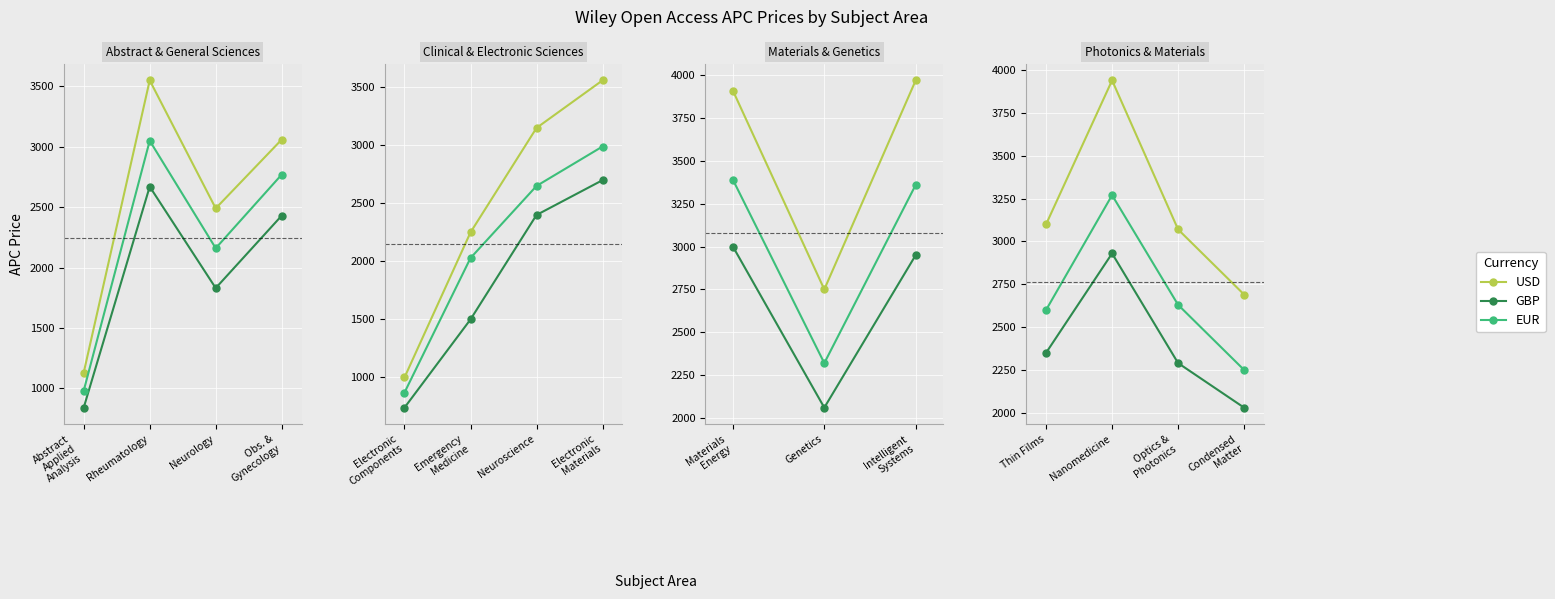

How many interior local peaks does the GBP series have?

1